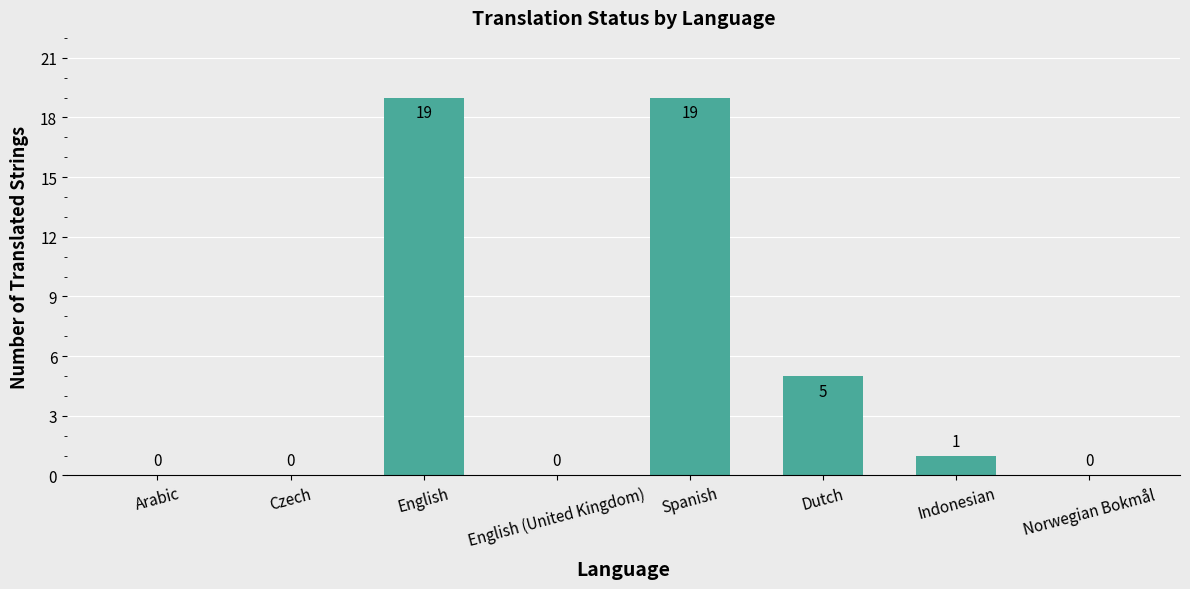

What is the approximate value at Dutch, to the nearest 5?

5